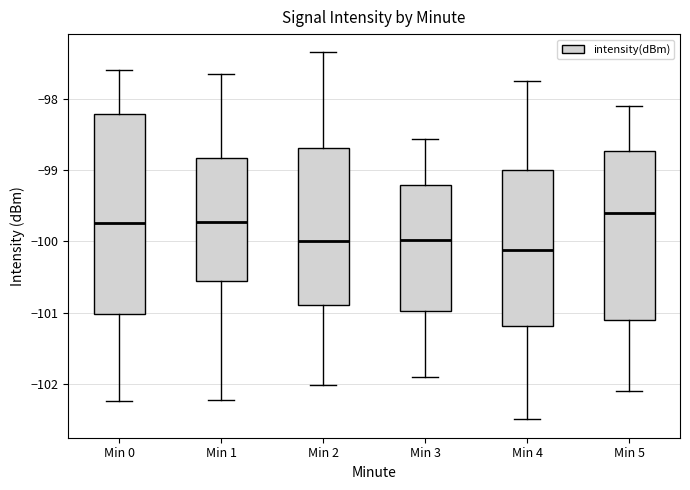

Which box has the lowest median line?

Min 4